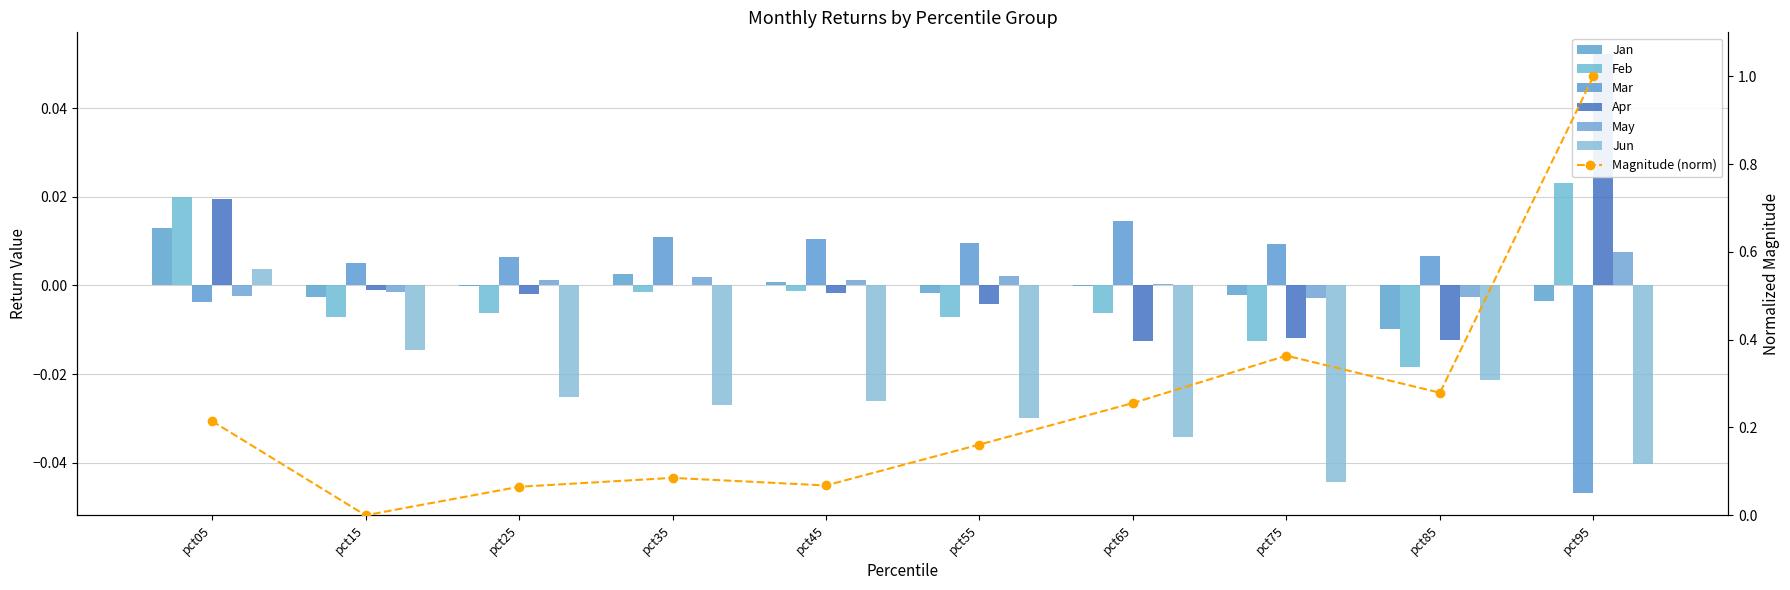

Which series has the largest range (max minus min)?

Apr